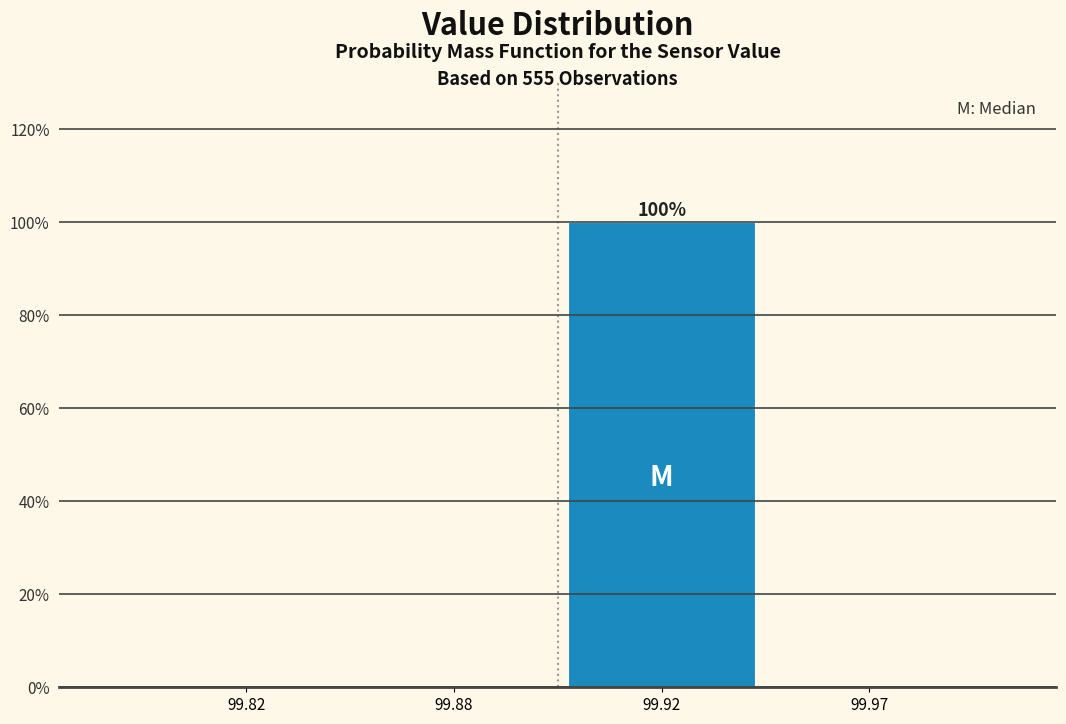

Reading left to right, what are all the values shown in this chart?

99.82=0	99.88=0	99.92=100	99.97=0